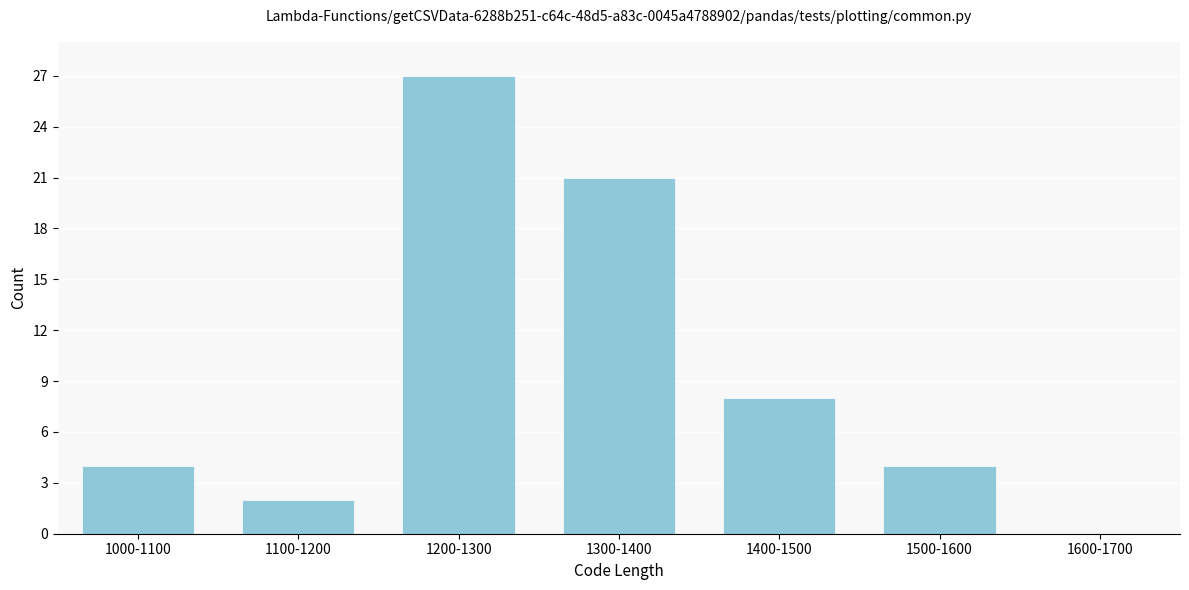

Reading left to right, transcribe all the data shown in this chart.

1000-1100=4	1100-1200=2	1200-1300=27	1300-1400=21	1400-1500=8	1500-1600=4	1600-1700=0